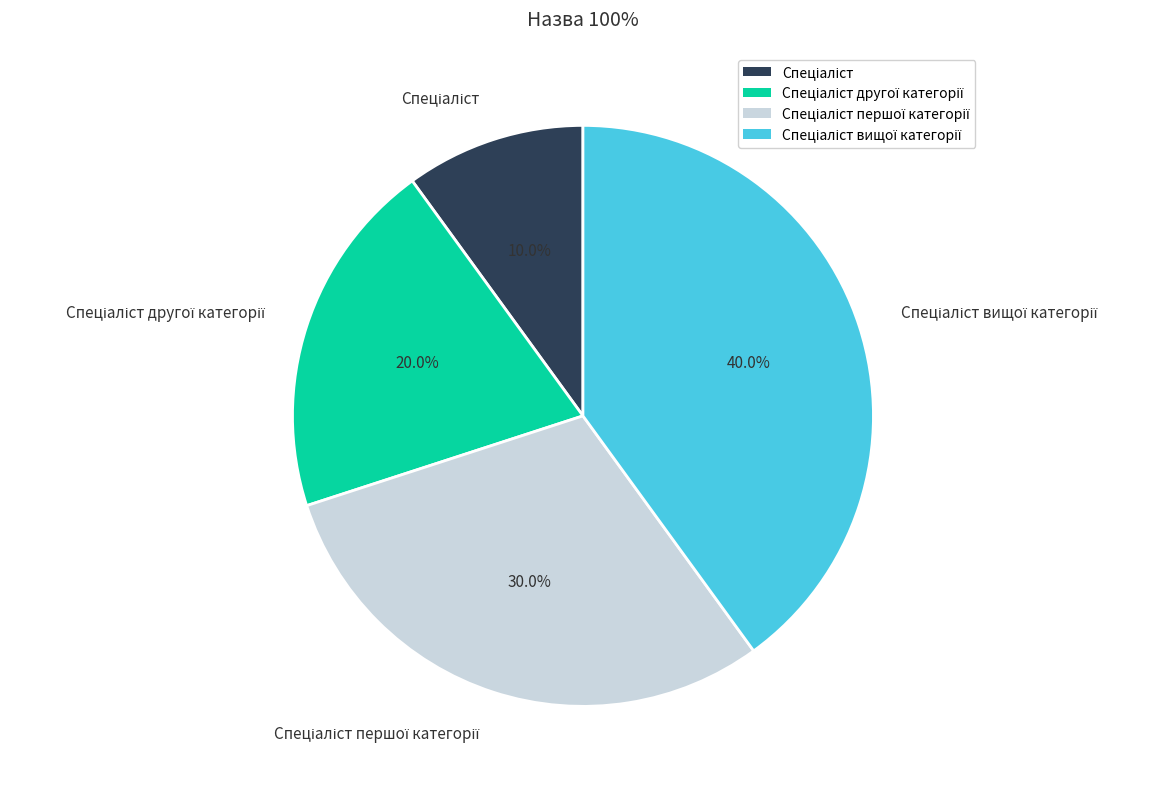

Is there any slice that represents more than half of the pie?

No